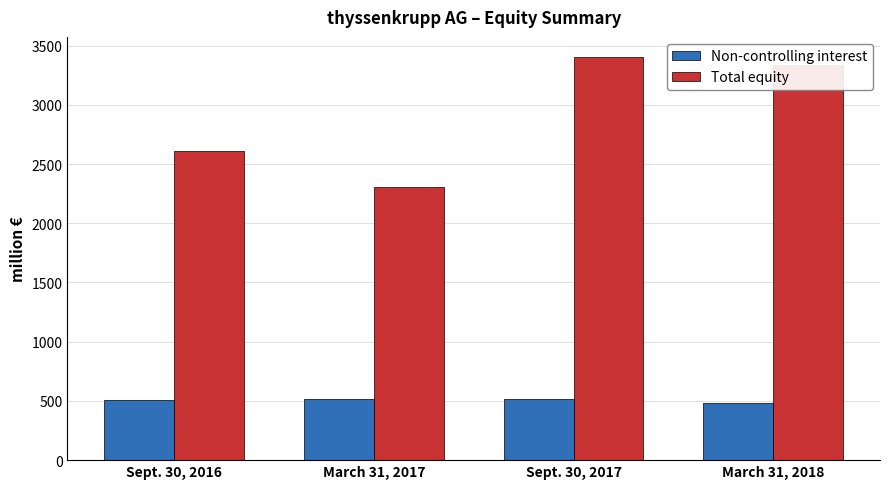

List the series in order of their peak value, highest first.

Total equity, Non-controlling interest